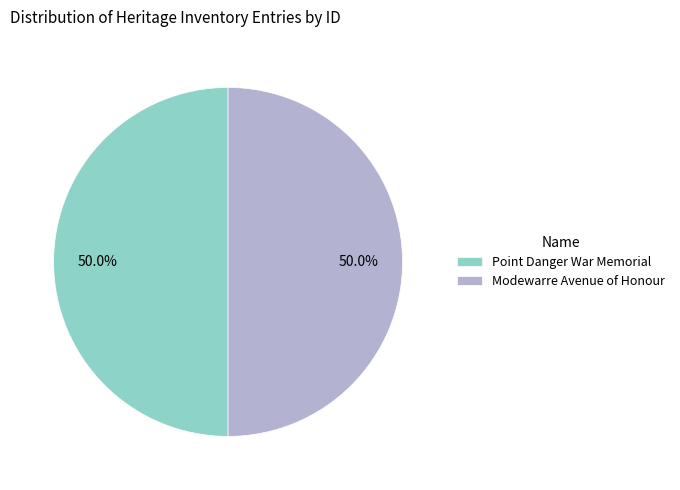

Do Modewarre Avenue of Honour and Point Danger War Memorial together represent more than half of the pie?

Yes